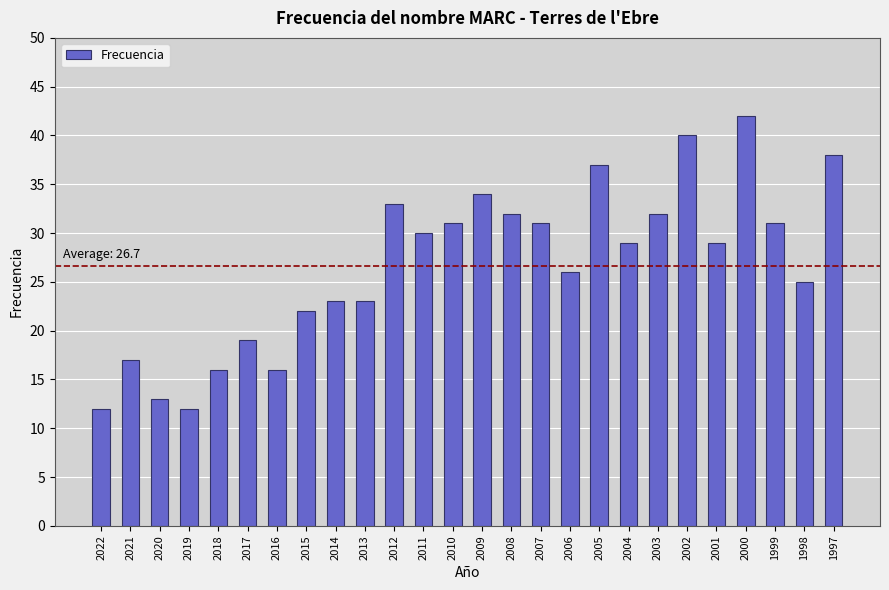

Reading left to right, transcribe all the data shown in this chart.

12	17	13	12	16	19	16	22	23	23	33	30	31	34	32	31	26	37	29	32	40	29	42	31	25	38